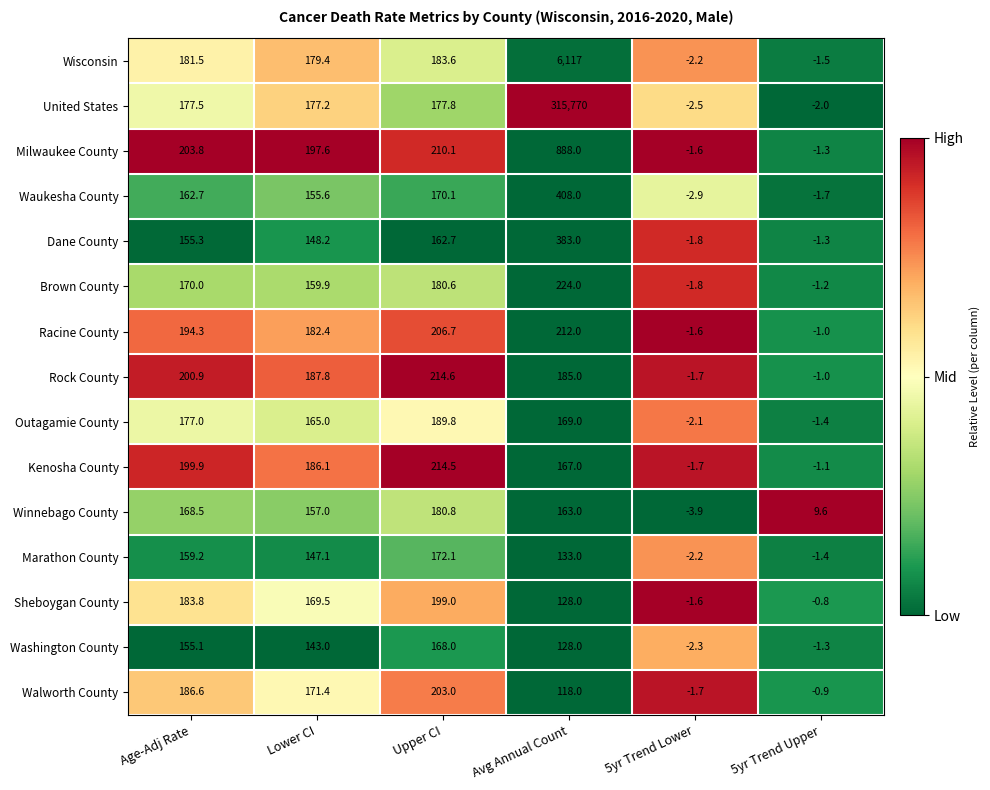

List the labels in order of Waukesha County value, smallest first.

5yr Trend Lower, 5yr Trend Upper, Lower CI, Age-Adj Rate, Upper CI, Avg Annual Count